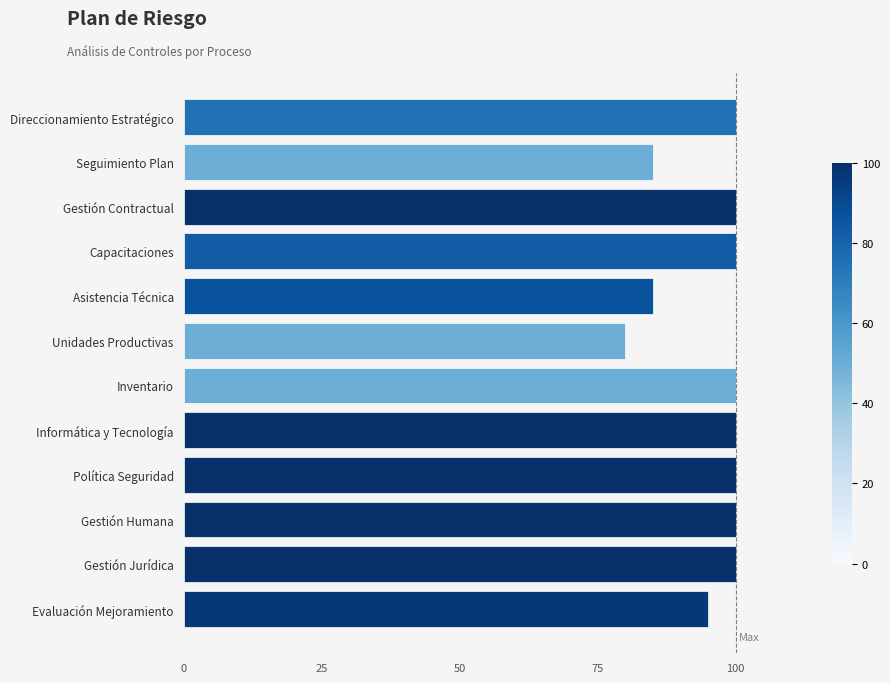

What value does the data have at Evaluación Mejoramiento?

95